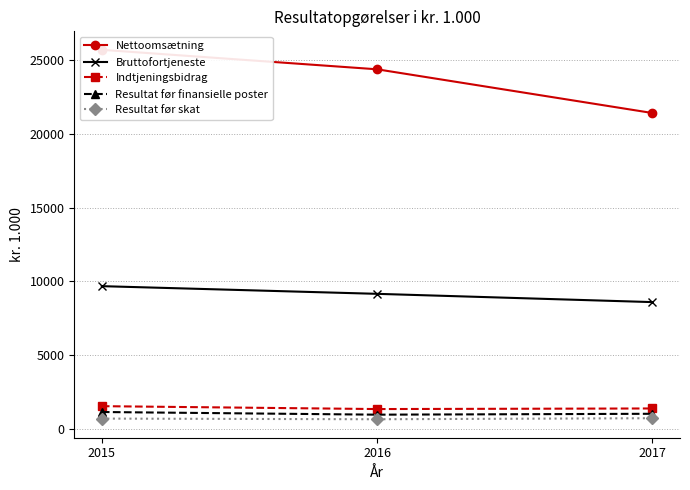

What is the minimum value shown in the chart?

670